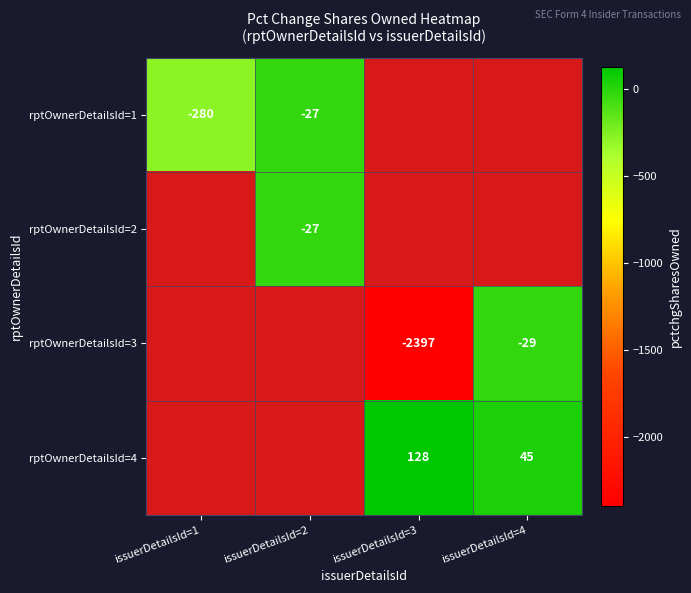

At how many categories does at least one series exceed -1517?

4